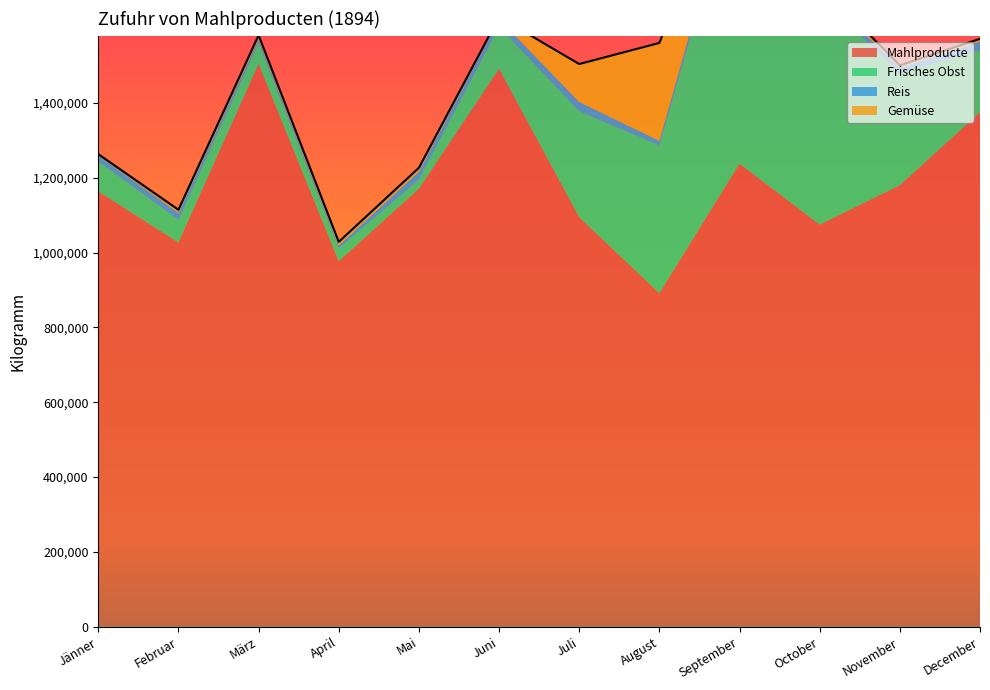

At which category is the sum across all series the highest?

September